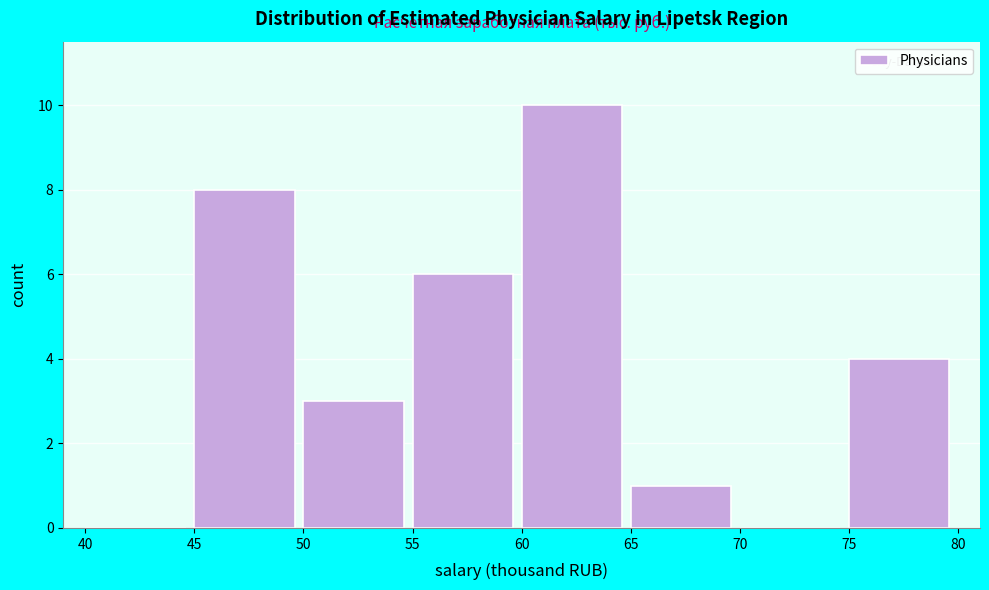

Reading left to right, list every bar in this chart as the range it spans on the x-axis followed by its height. The values are not printed on the chart, so give them approximately, as read against the axis.

40 to 45: 0
45 to 50: 8
50 to 55: 3
55 to 60: 6
60 to 65: 10
65 to 70: 1
70 to 75: 0
75 to 80: 4